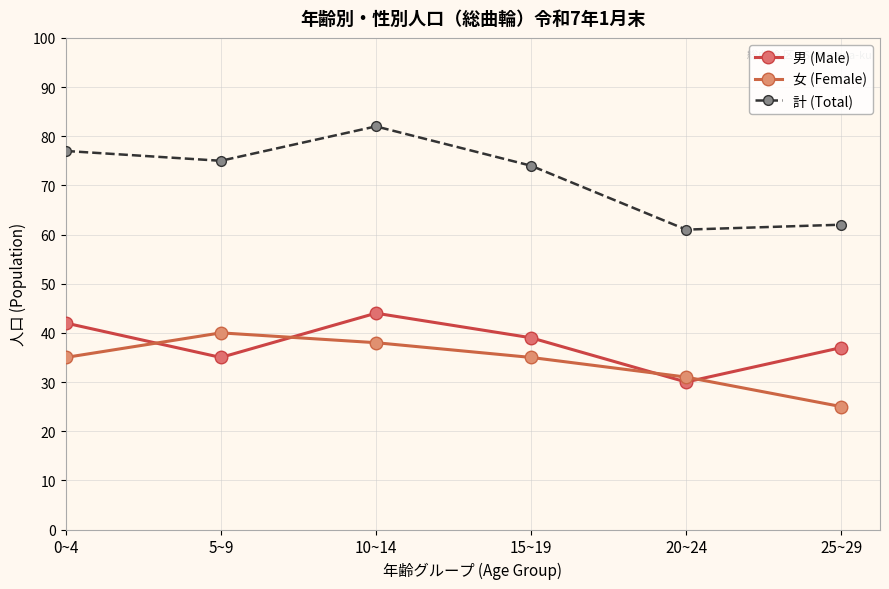

How many data points does each series have?

6